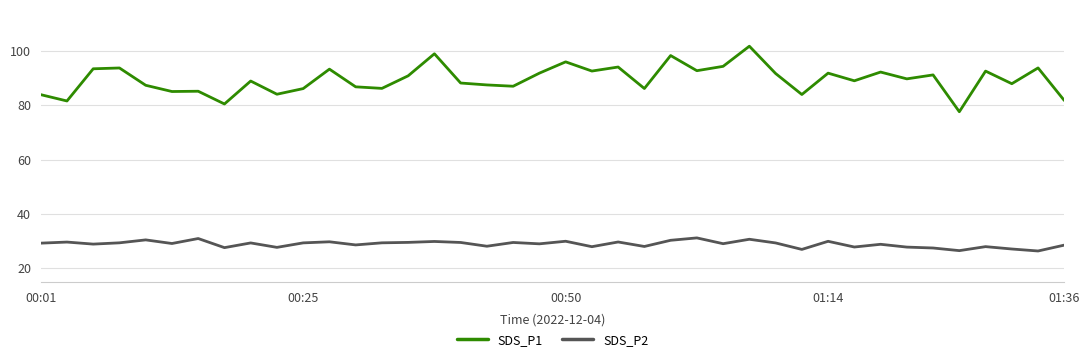

True or false: SDS_P2 and SDS_P1 cross at least once.

False